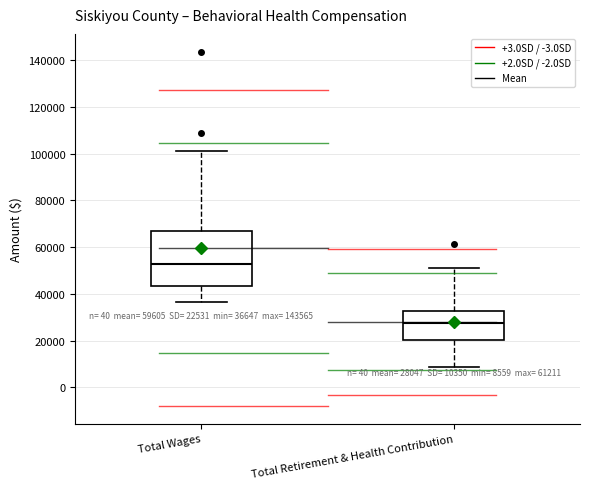

Which box has the lowest median line?

Total Retirement & Health Contribution